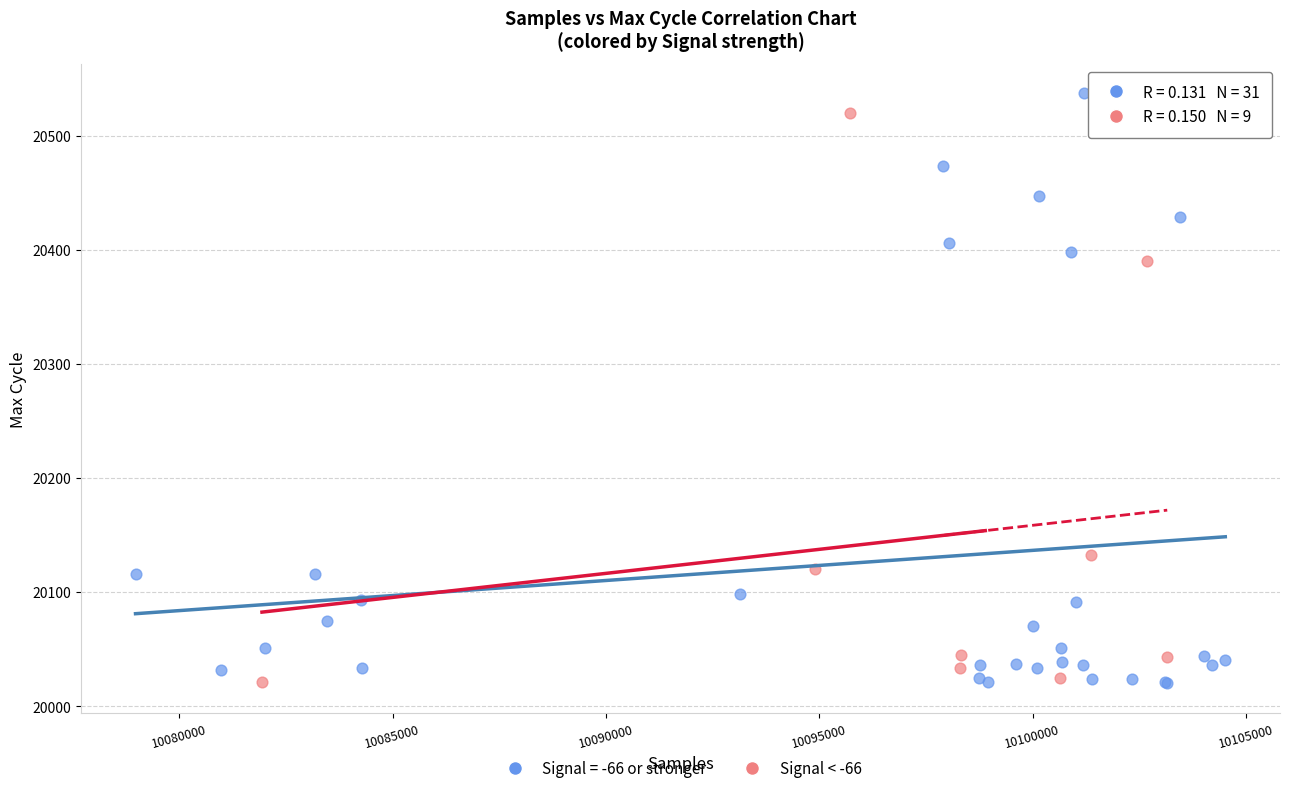

Which series has the largest Y range (max minus min)?

Signal = -66 or stronger